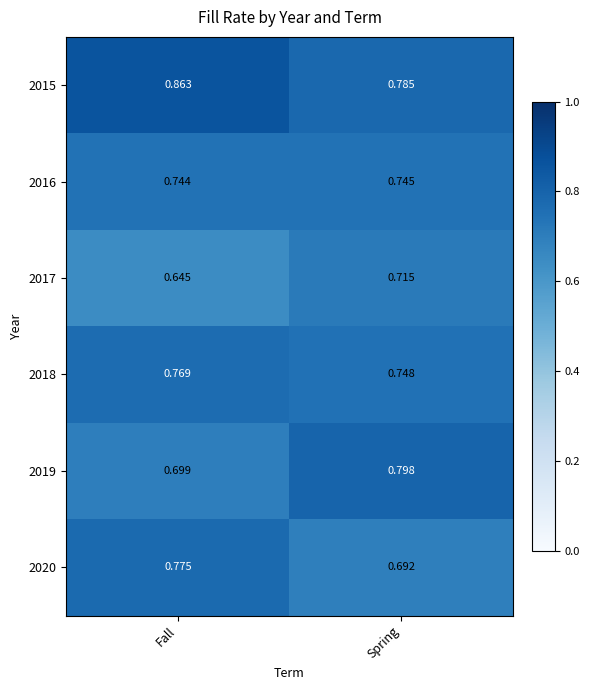

At which label does 2017 reach its peak?

Spring